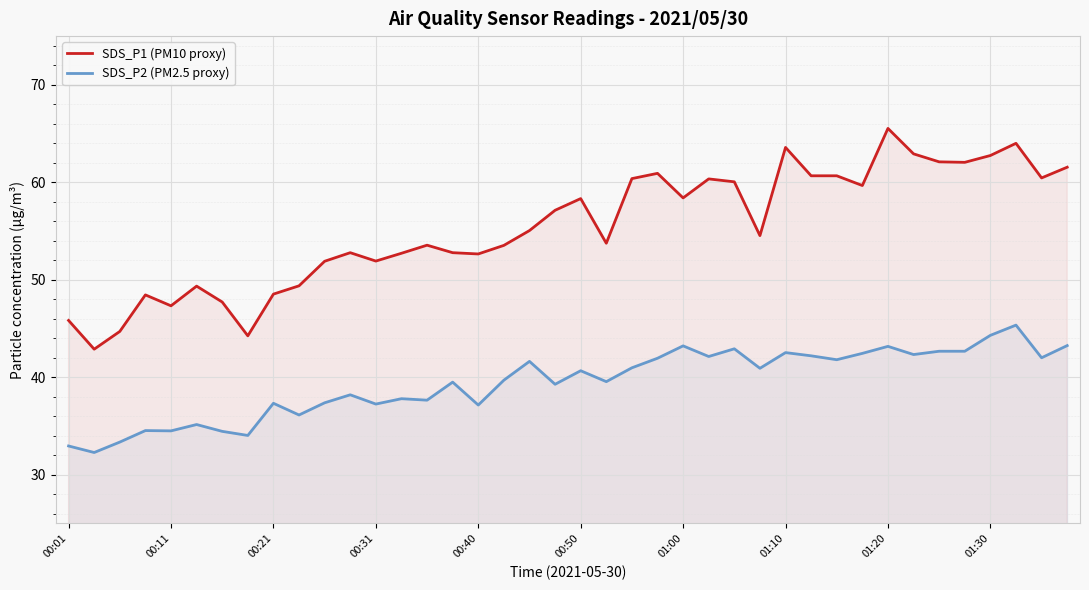

At 00:21, list the series in order from smallest to largest.

SDS_P2 (PM2.5 proxy), SDS_P1 (PM10 proxy)